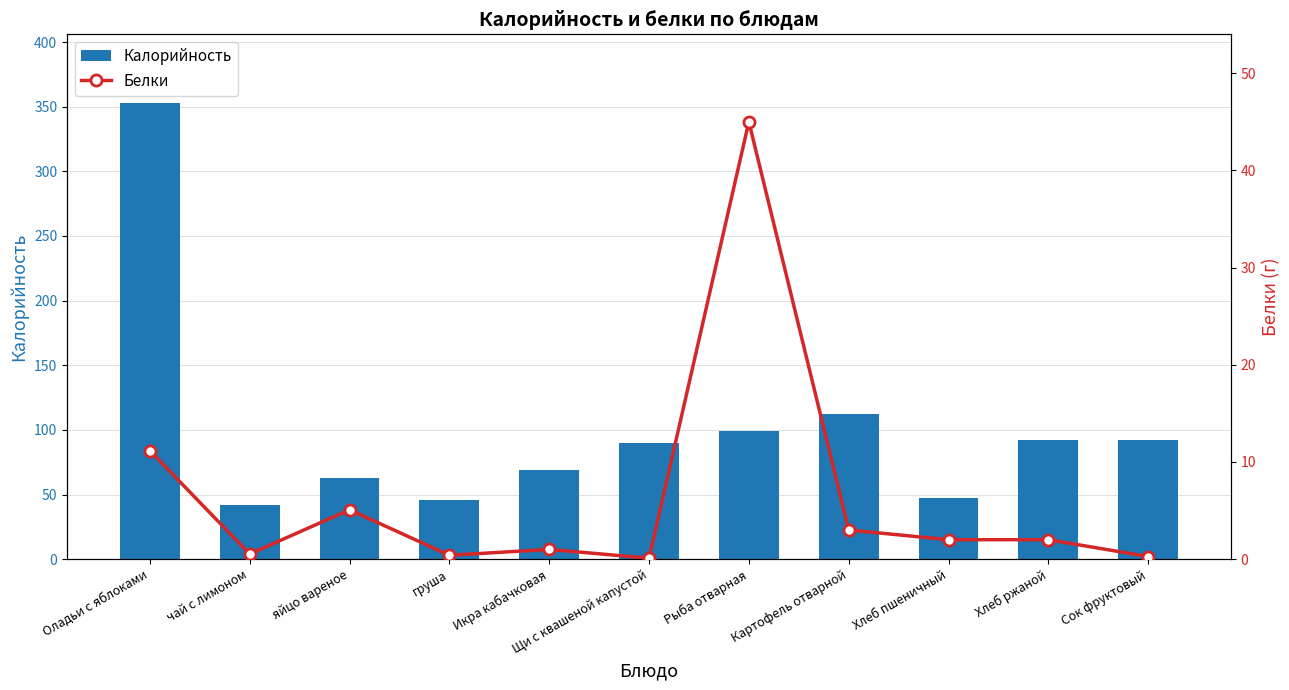

Rank the categories by Белки value from lowest to highest.

Щи с квашеной капустой, Сок фруктовый, груша, чай с лимоном, Икра кабачковая, Хлеб пшеничный, Хлеб ржаной, Картофель отварной, яйцо вареное, Оладьи с яблоками, Рыба отварная